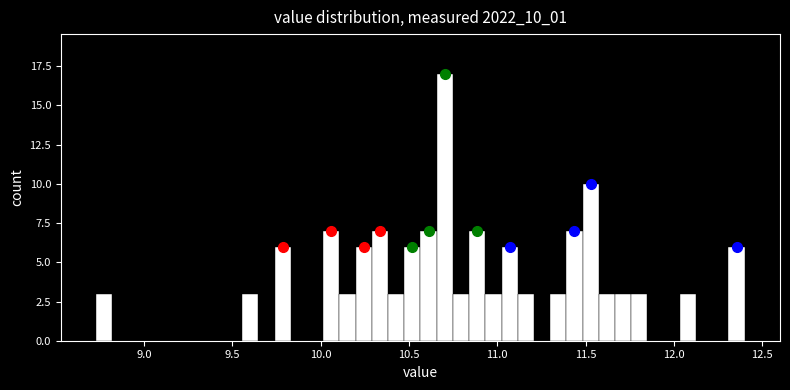

Read against the x-axis, roughly where is the centre of the tallest bar?

10.70